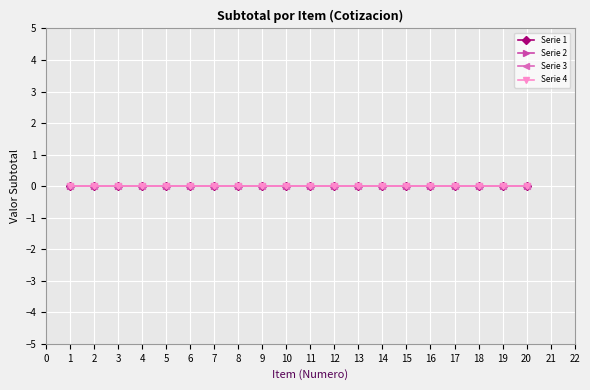

Reading right to left, extract all data points from this chart.

Subtotal: 0	0	0	0	0	0	0	0	0	0	0	0	0	0	0	0	0	0	0	0
Item Index: 20	19	18	17	16	15	14	13	12	11	10	9	8	7	6	5	4	3	2	1